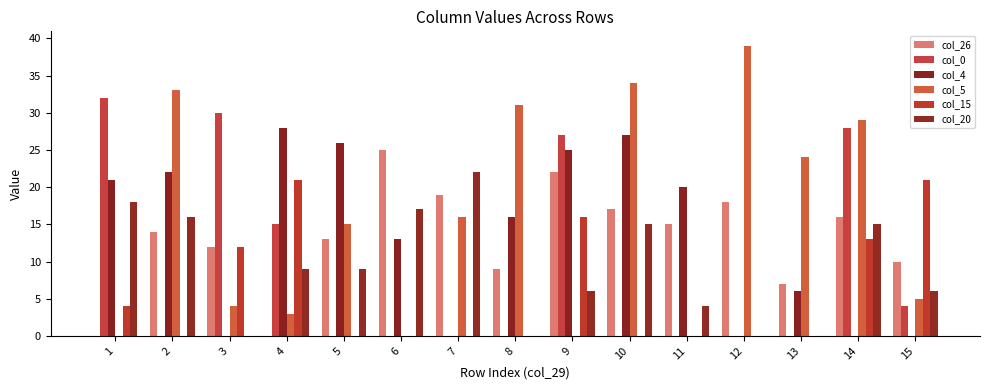

Between 11 and 14, which series saw the biggest shift?

col_5